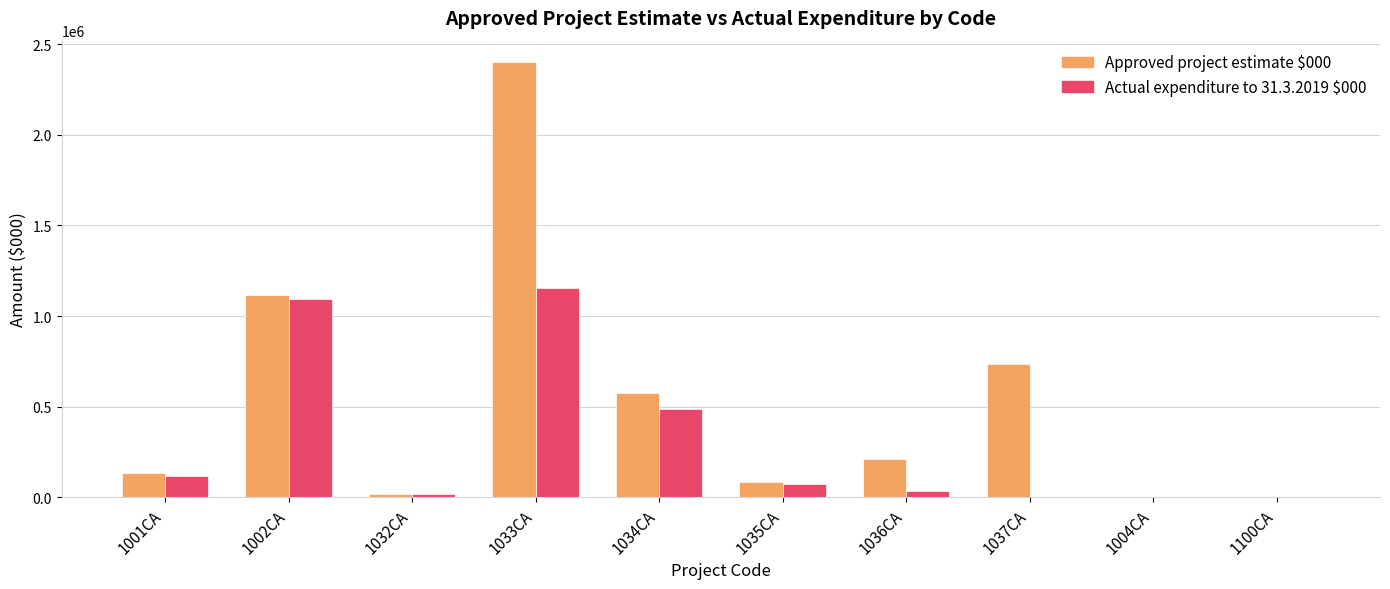

Where is Approved project estimate $000 nearest to the value 1200000?

1002CA